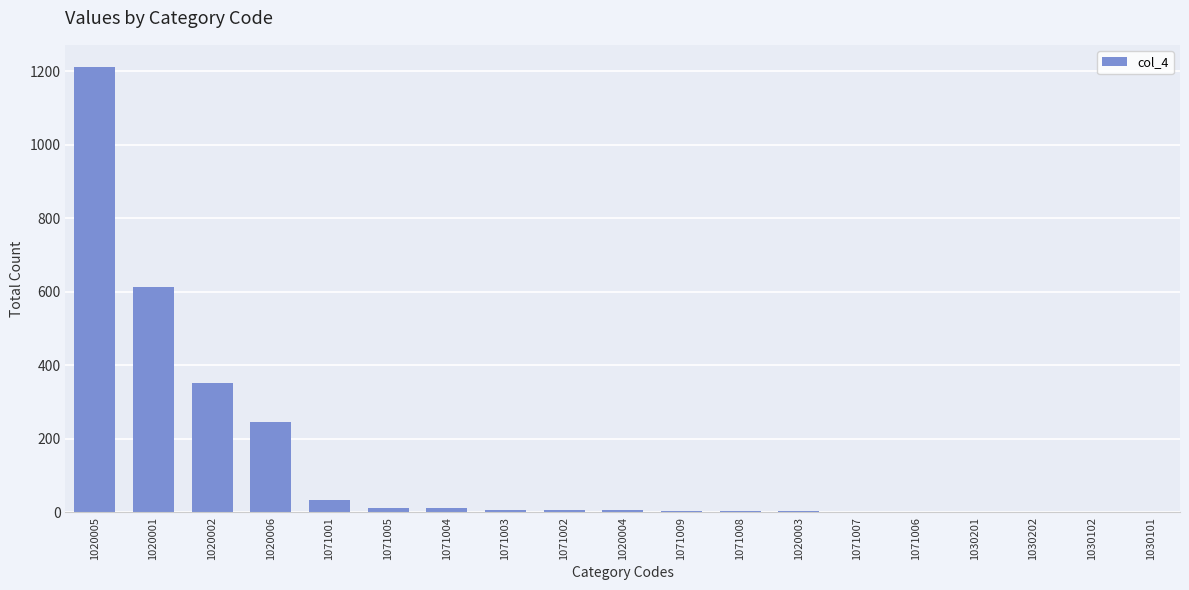

The chart shows a value of -800 at 1030102. True or false?

False